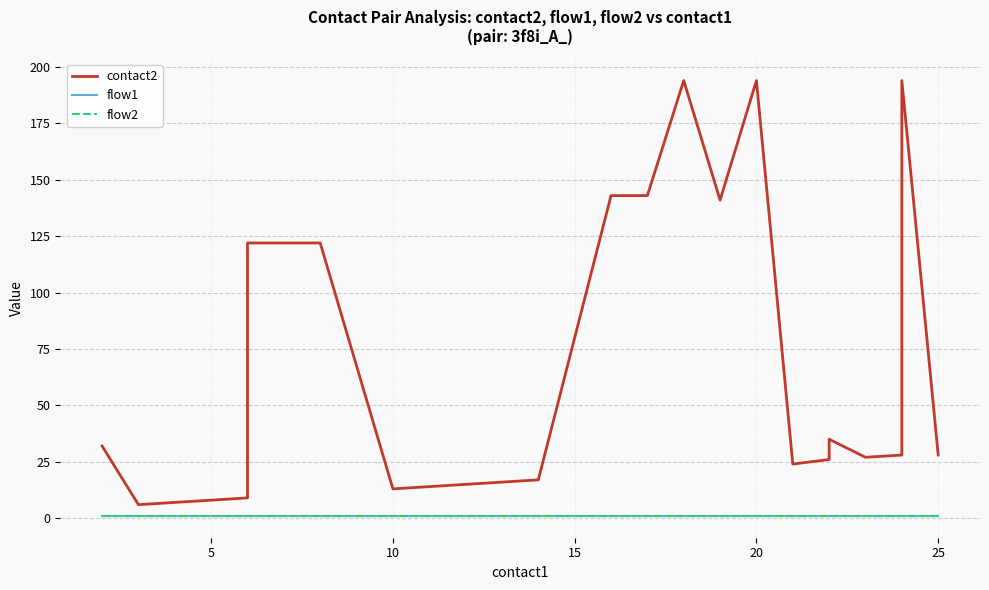

True or false: flow1 and contact2 cross at least once.

False